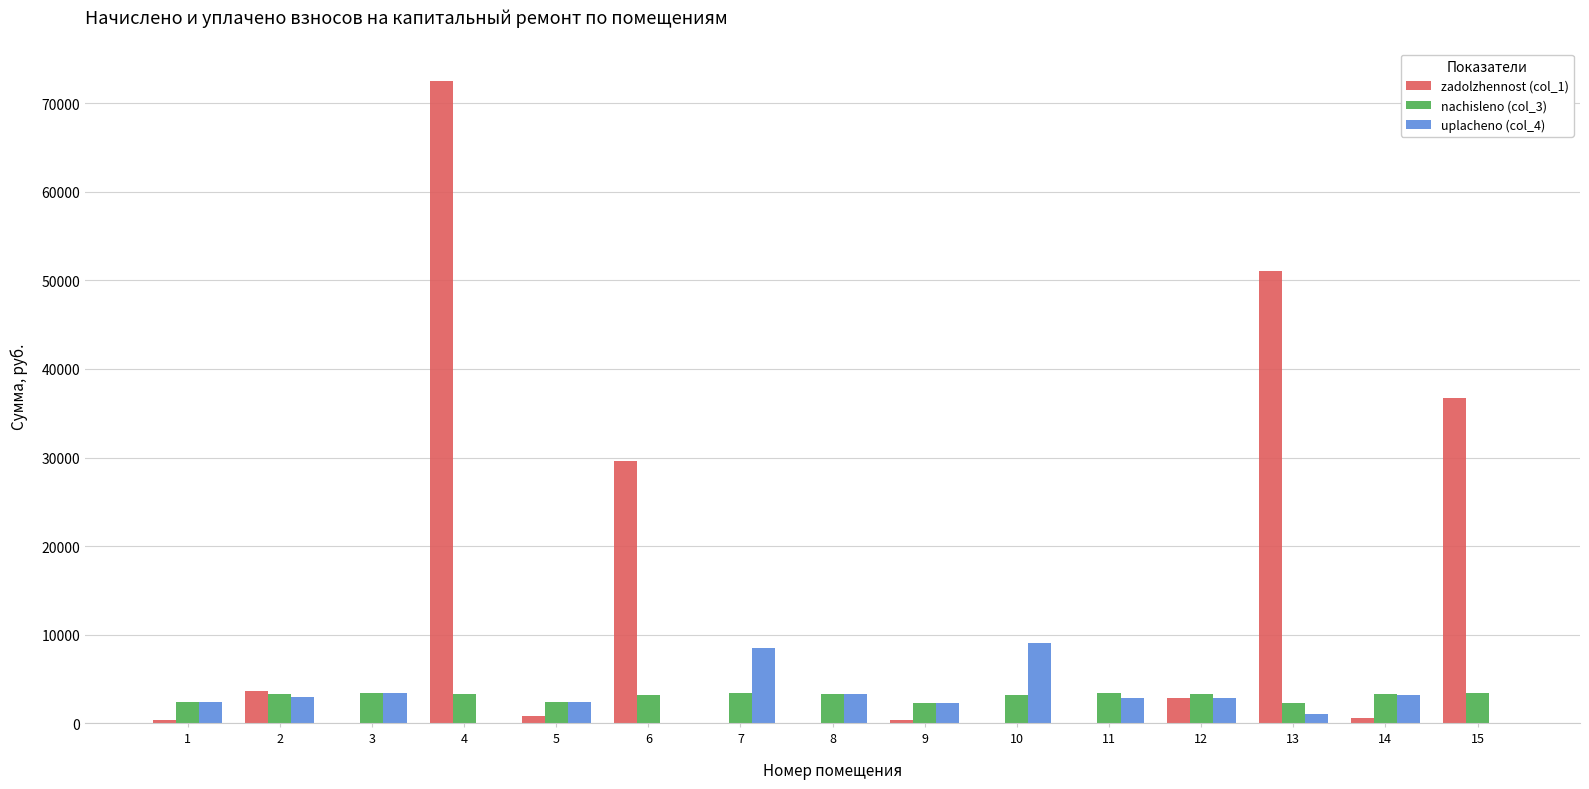

What is the sum of the nachisleno (col_3) values at 4 and 13?

5665.7